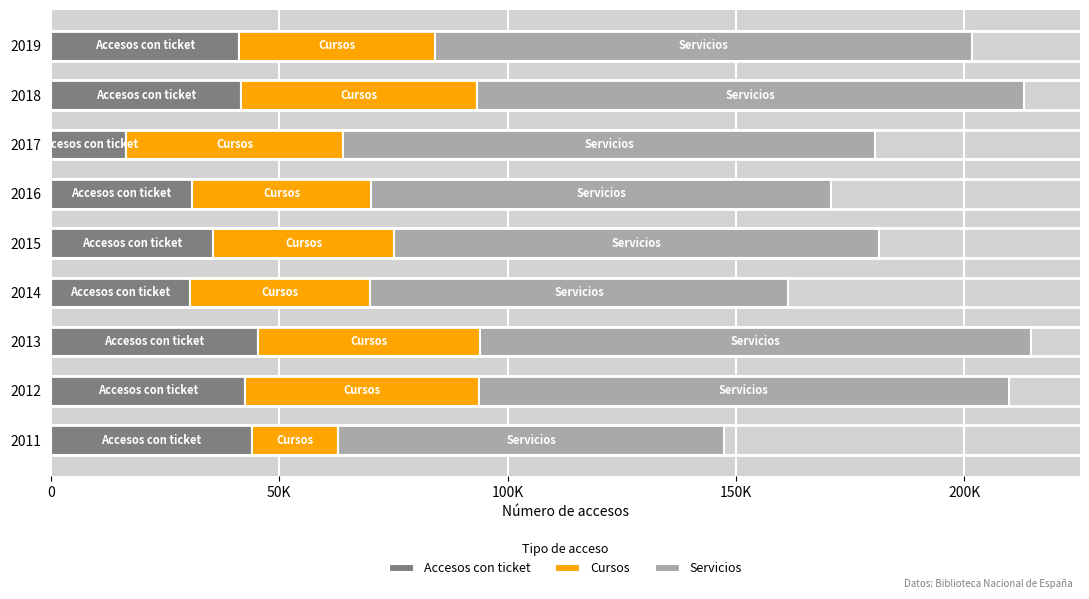

What are all the series names shown in the legend?

Accesos con ticket, Cursos, Servicios